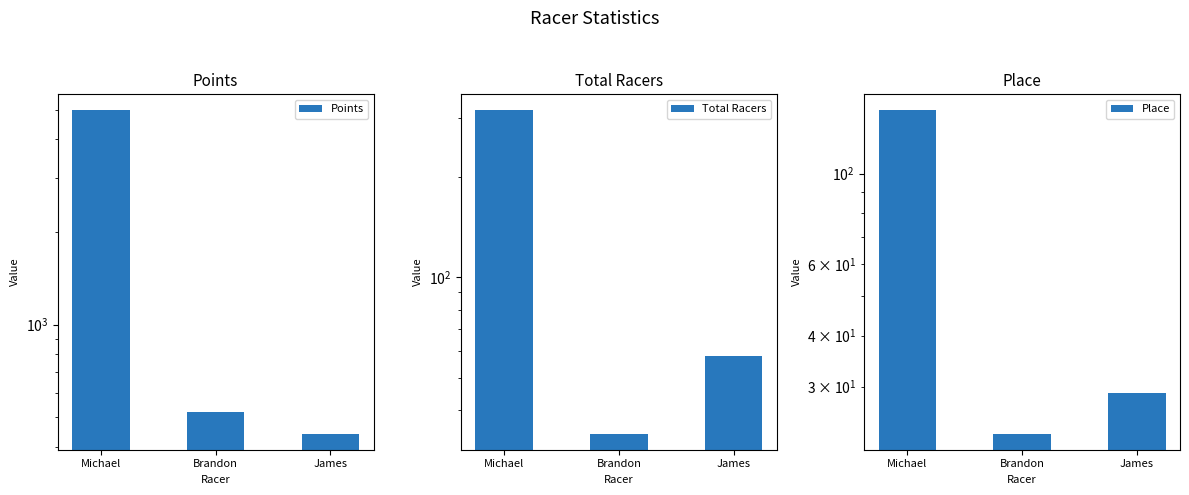

How many values in the Total Racers series exceed 58?

1